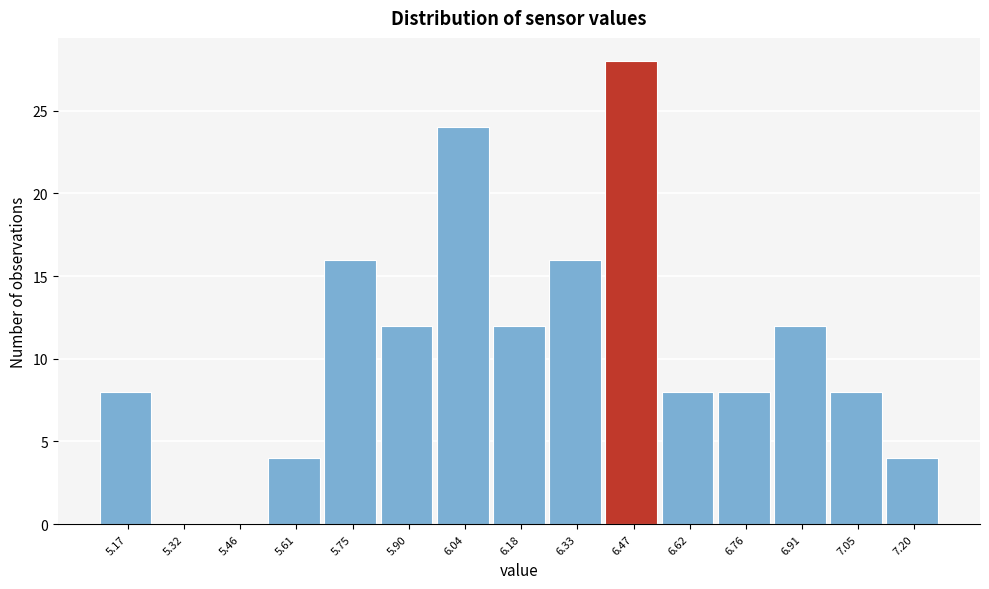

Over which range of the x-axis is the bar tallest?

6.40 to 6.54